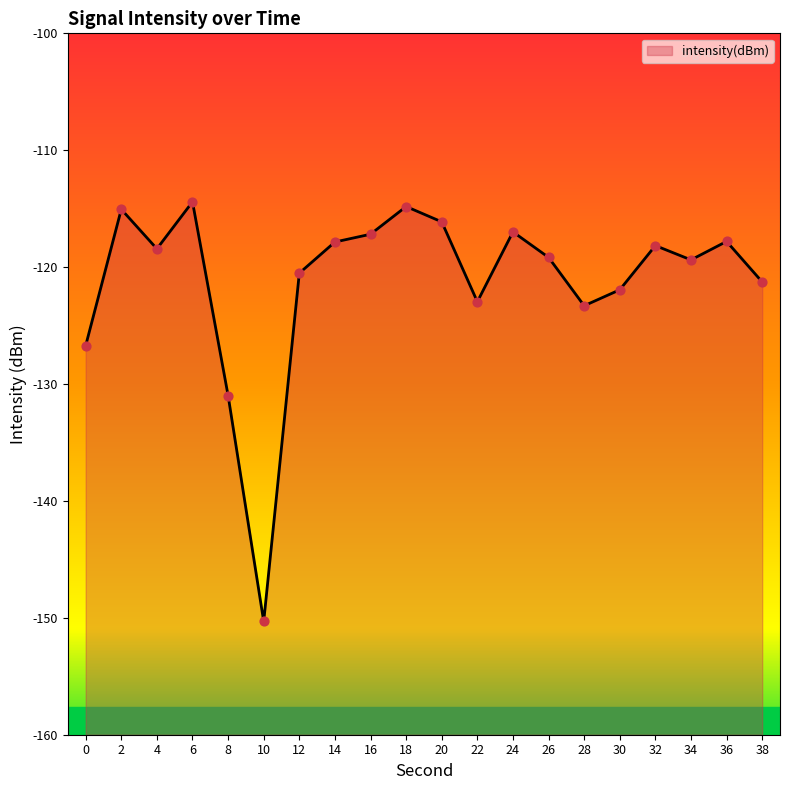

Between 30 and 24, which is larger?

24